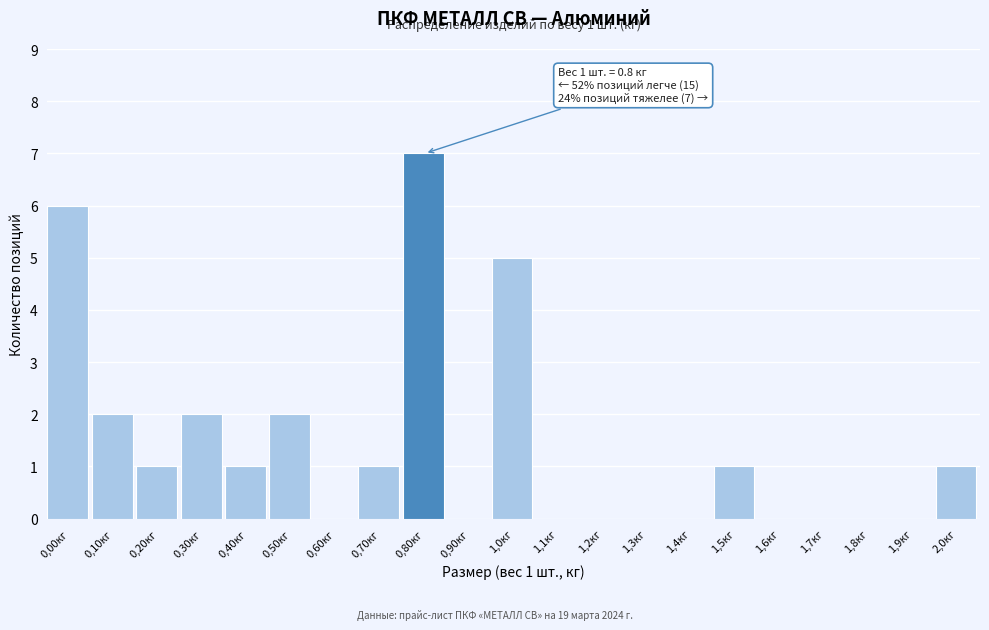

Reading left to right, list all the values displayed in this chart.

0,00кг=6	0,10кг=2	0,20кг=1	0,30кг=2	0,40кг=1	0,50кг=2	0,60кг=0	0,70кг=1	0,80кг=7	0,90кг=0	1,0кг=5	1,1кг=0	1,2кг=0	1,3кг=0	1,4кг=0	1,5кг=1	1,6кг=0	1,7кг=0	1,8кг=0	1,9кг=0	2,0кг=1